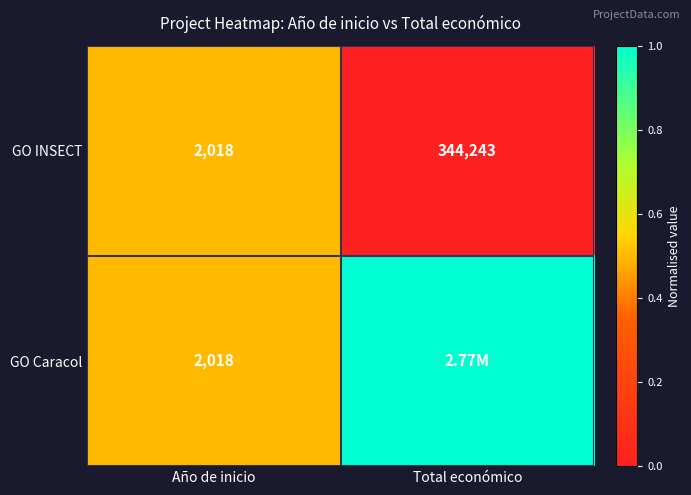

Is the value of GO Caracol at Año de inicio greater than the value of GO INSECT at Total económico?

No